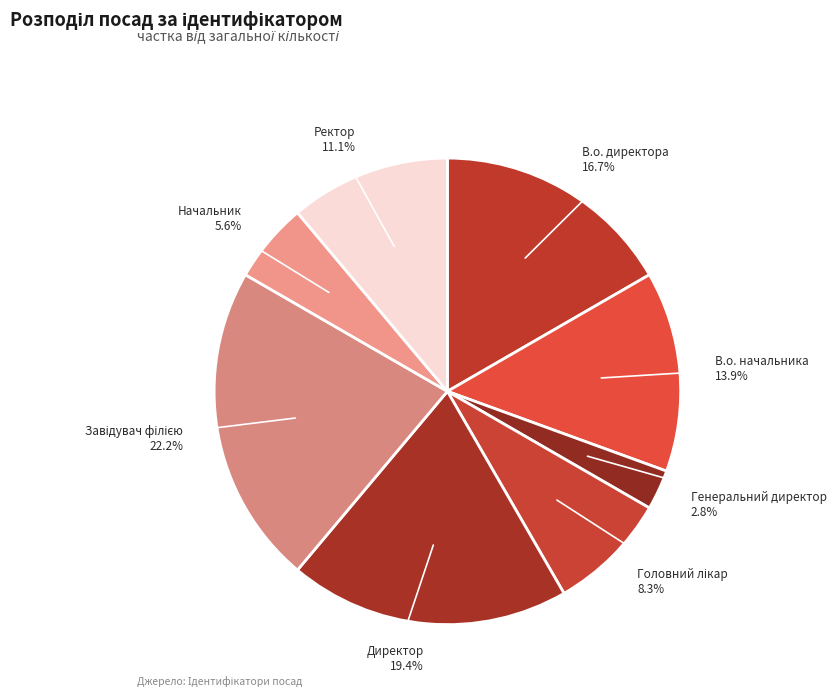

To the nearest percent, what is the average slice percentage?

12%